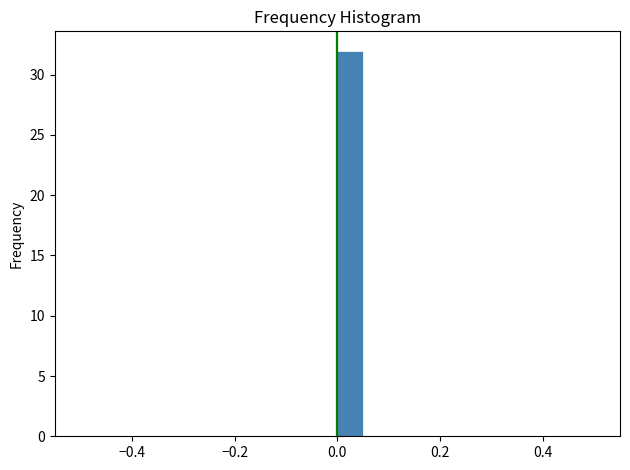

Read against the x-axis, roughly where is the centre of the tallest bar?

0.02